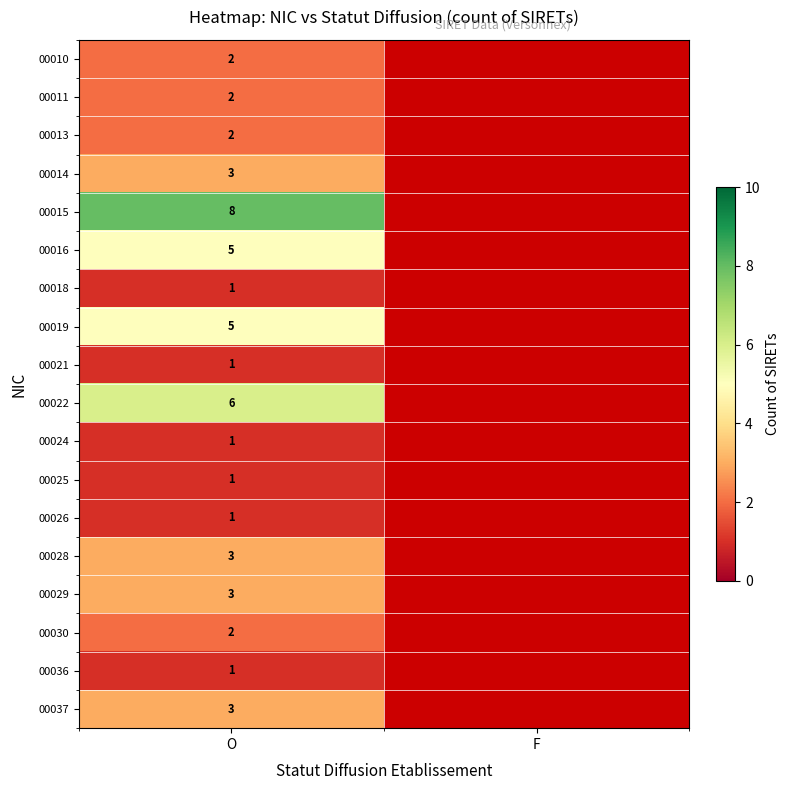

What is the difference between the highest and lowest values at O?

7